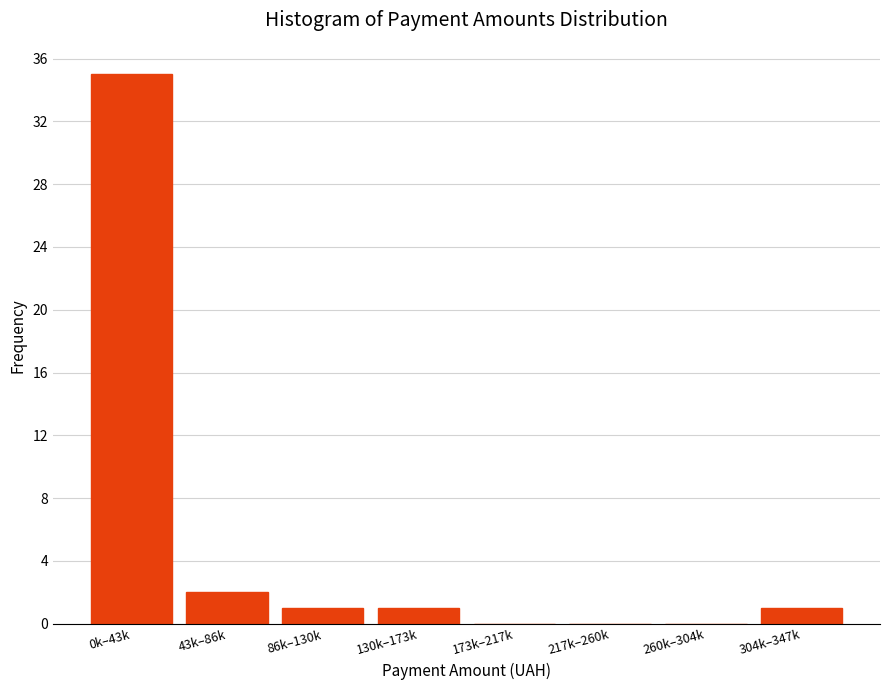

Reading left to right, extract all data points from this chart.

0k–43k=35	43k–86k=2	86k–130k=1	130k–173k=1	173k–217k=0	217k–260k=0	260k–304k=0	304k–347k=1